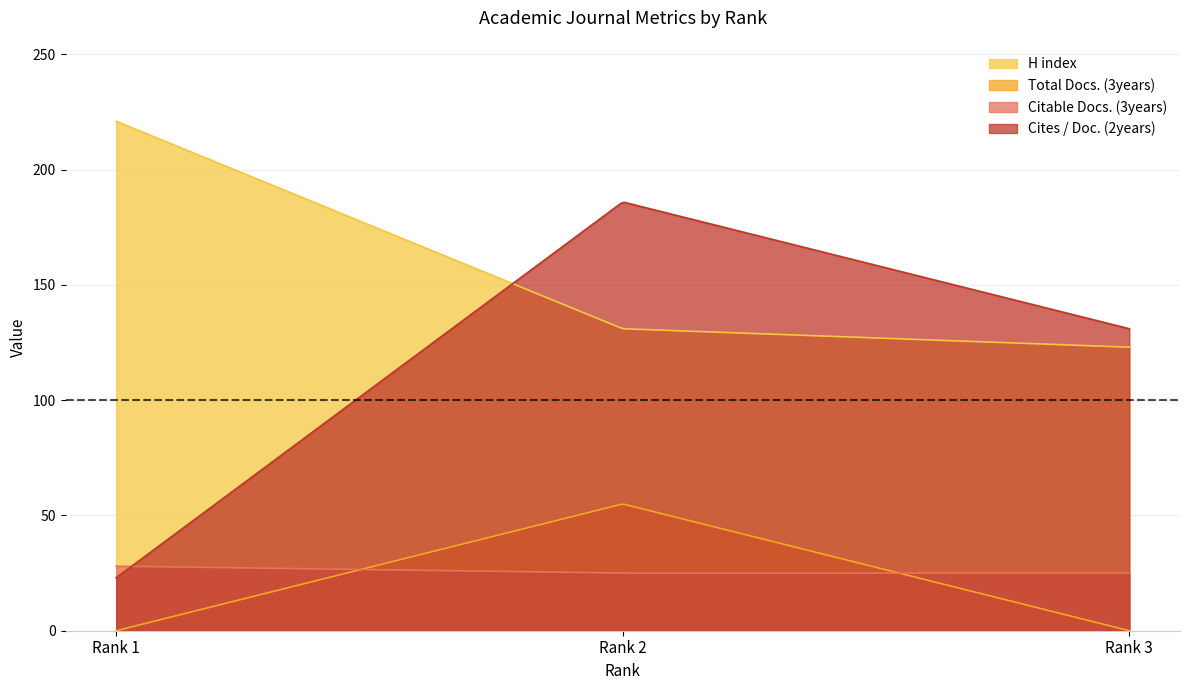

Where is Cites / Doc. (2years) nearest to the value 104?

Rank 3